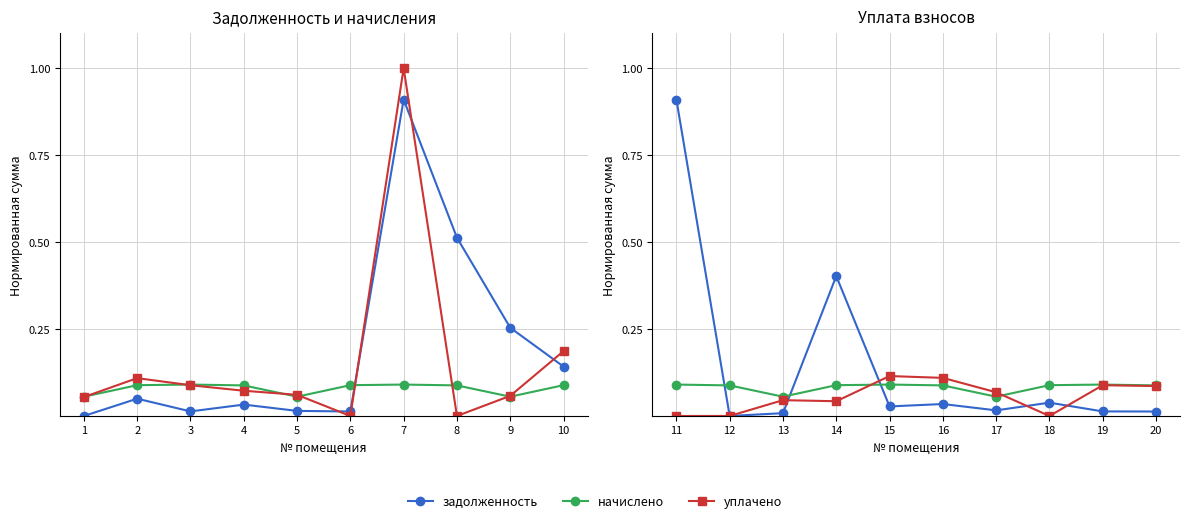

True or false: уплачено has a value of 0.1 at 17.

False